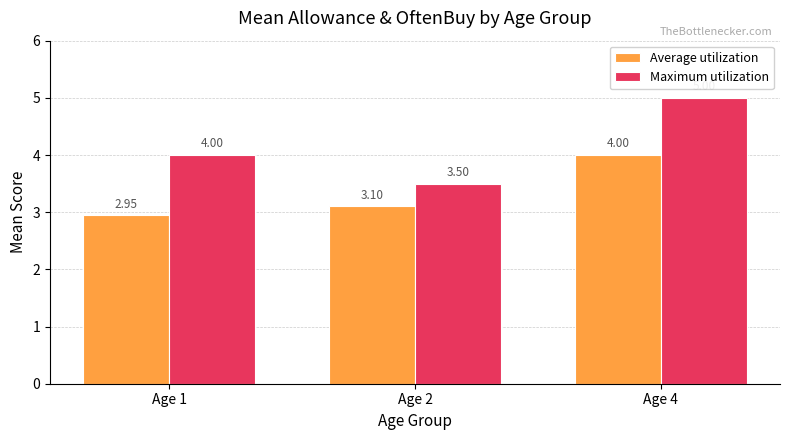

How many data points does each series have?

3